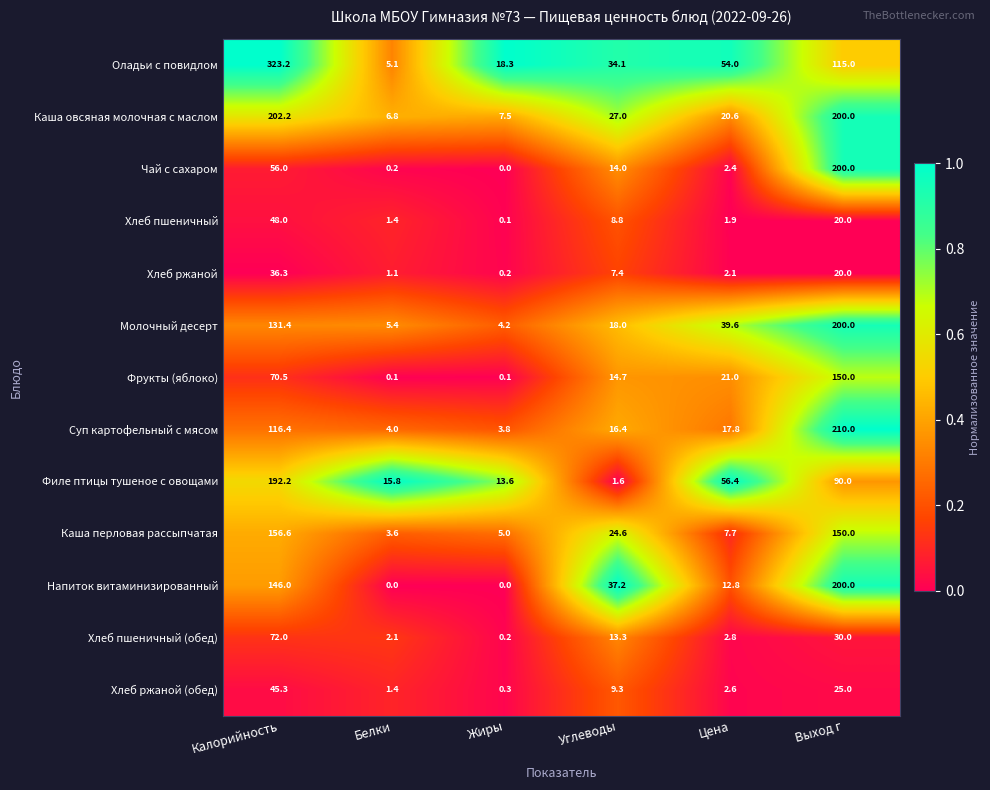

Count the number of data series in this chart.

13